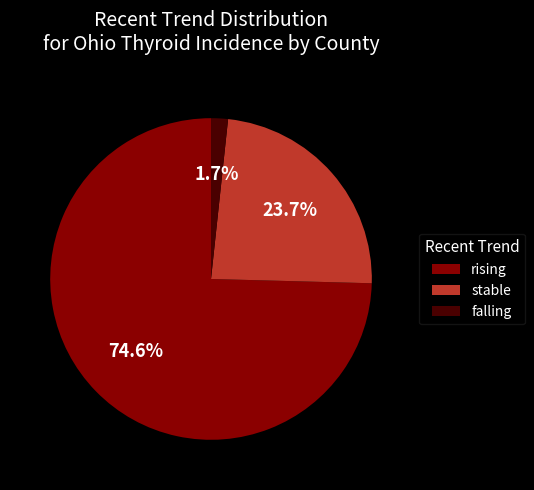

To the nearest percent, what percentage of the pie is rising?

75%